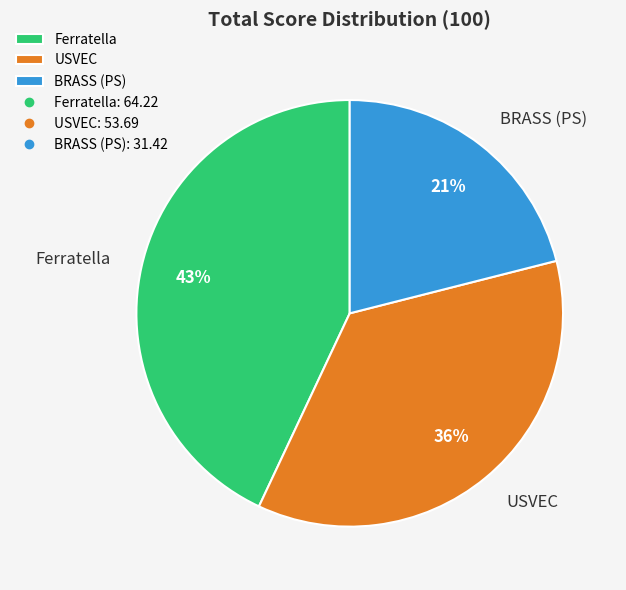

Which category has the biggest portion of the pie?

Ferratella